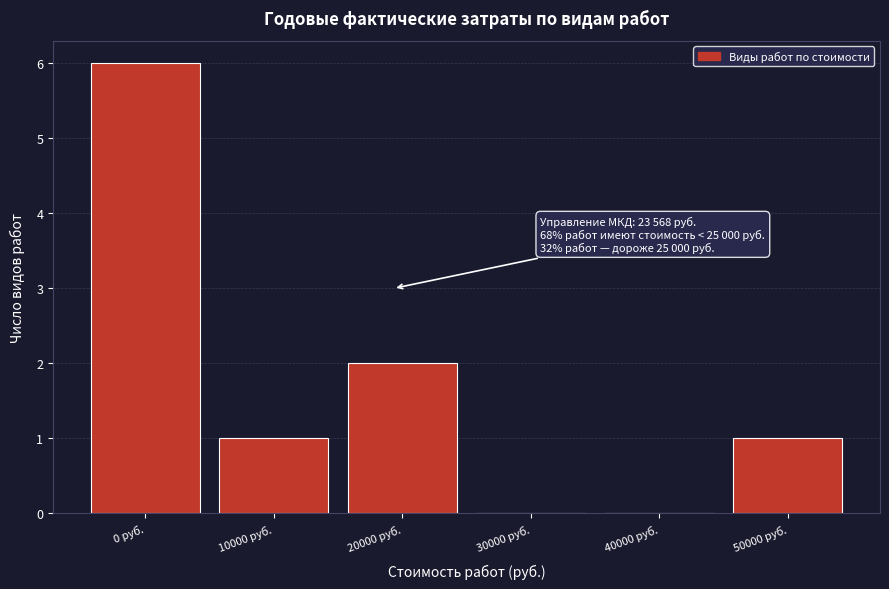

Reading right to left, transcribe all the data shown in this chart.

50000 руб.=1	40000 руб.=0	30000 руб.=0	20000 руб.=2	10000 руб.=1	0 руб.=6